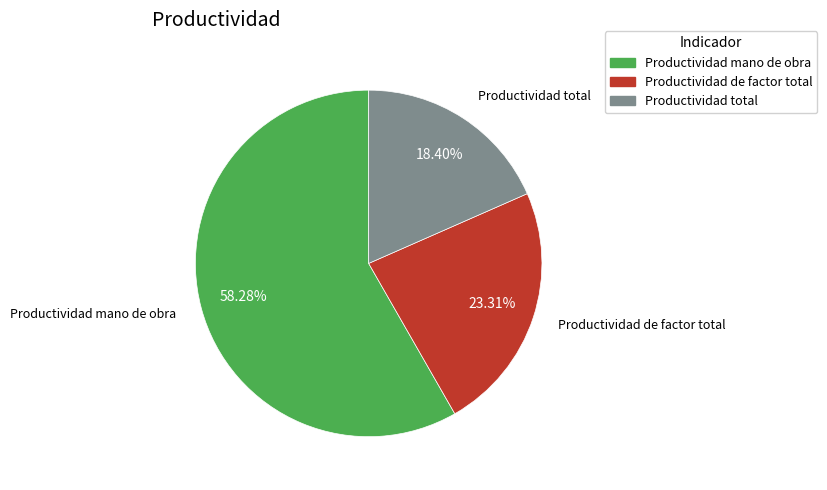

Combined, what portion of the pie is Productividad total and Productividad de factor total?

41.7%